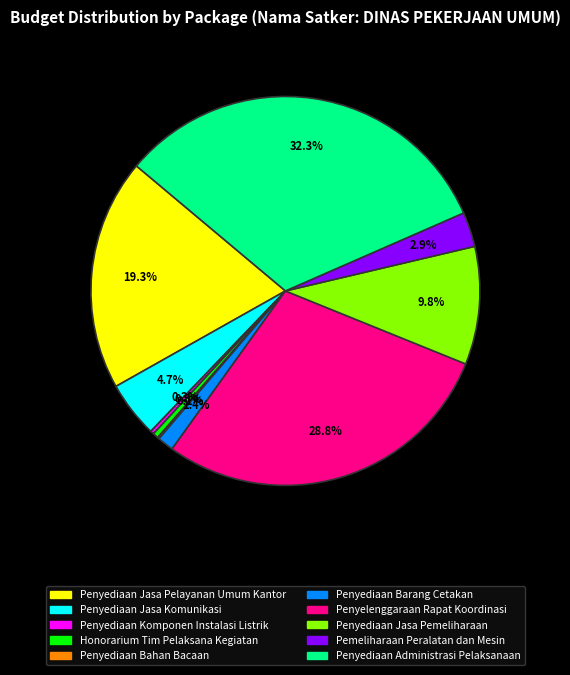

Approximately how many times larger is the value at Penyediaan Jasa Komunikasi compared to Penyediaan Barang Cetakan?

3.4